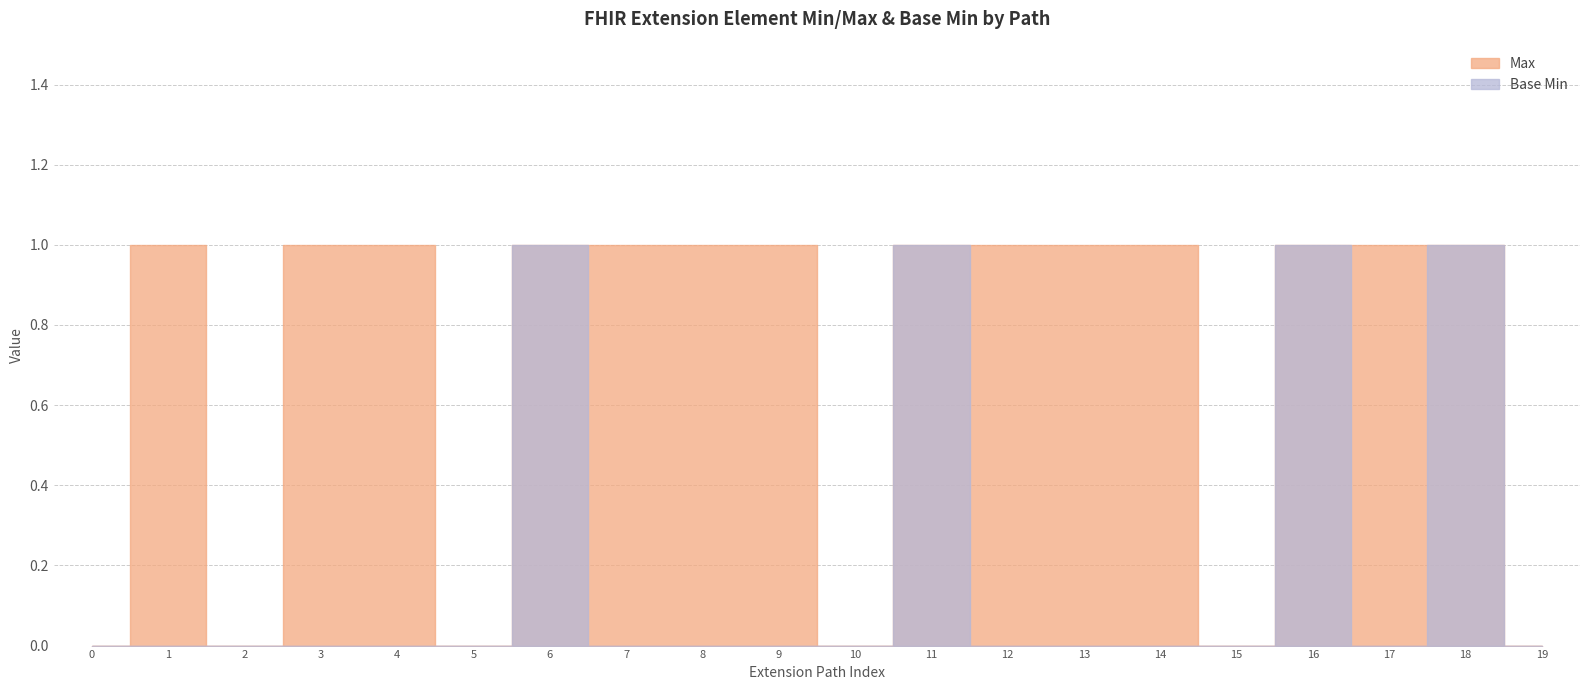

At how many categories does at least one series exceed 0?

14